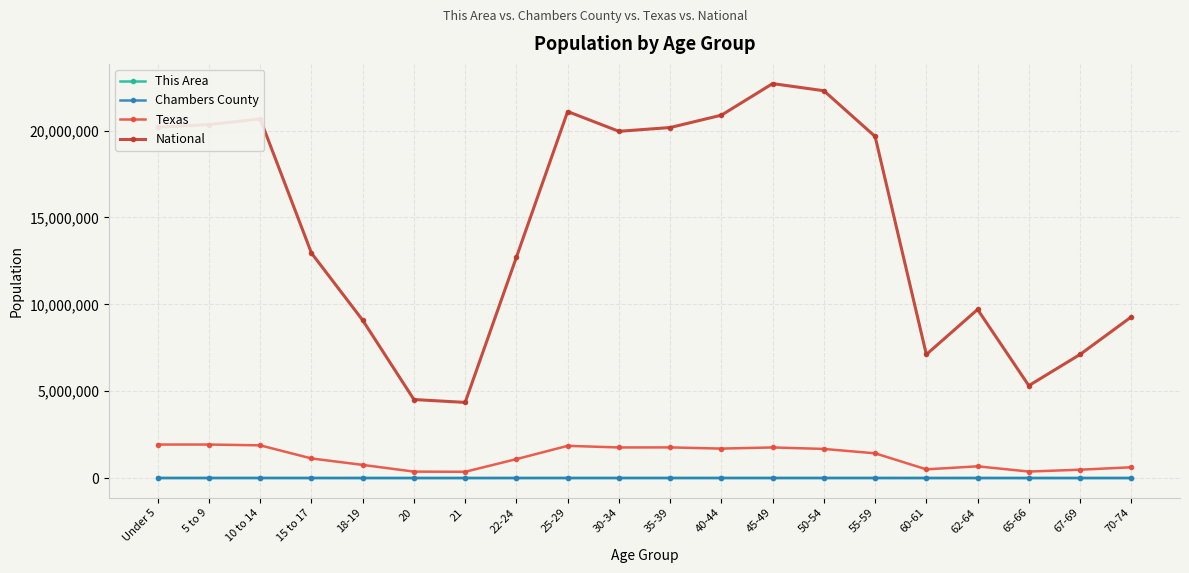

Count the number of data series in this chart.

4